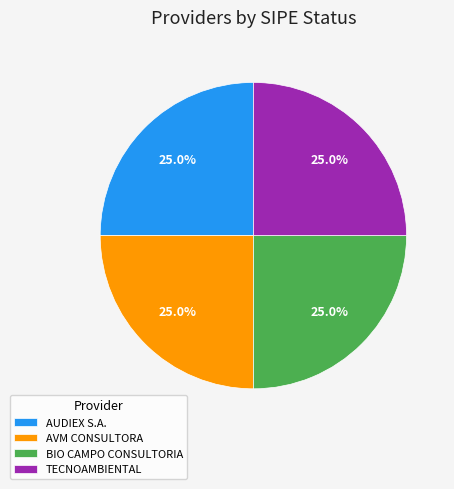

To the nearest percent, what portion does BIO CAMPO CONSULTORIA represent?

25%